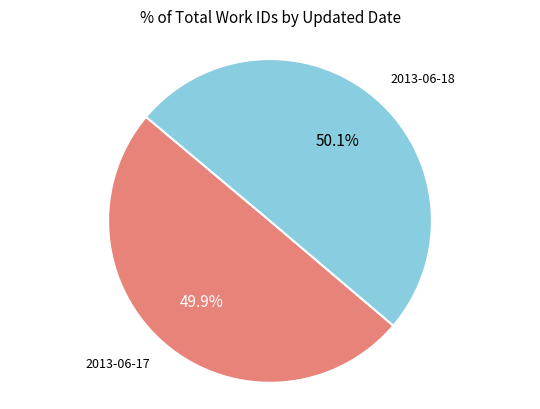

Approximately how many times larger is the value at 2013-06-17 compared to 2013-06-18?

1.0